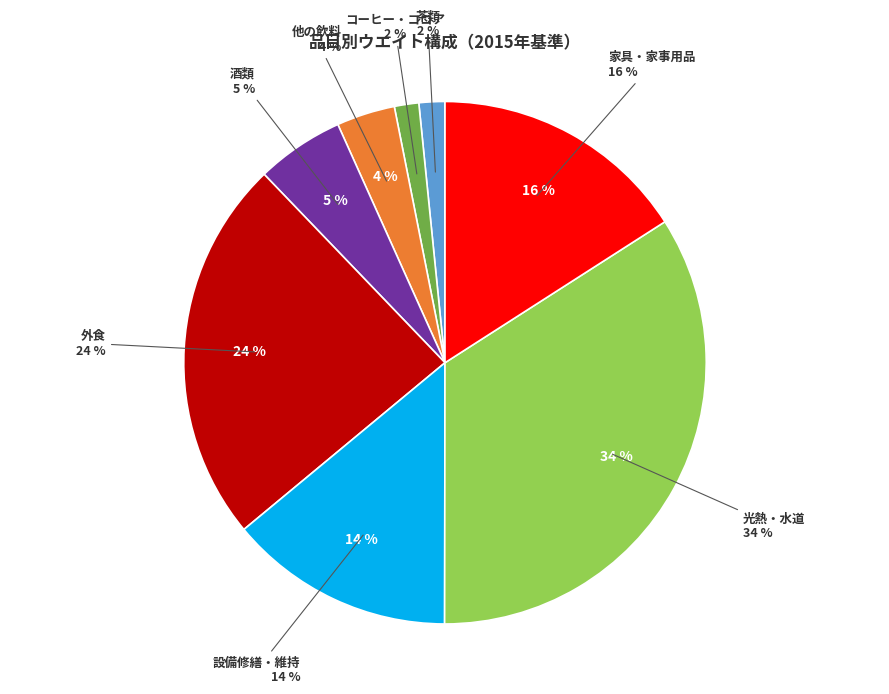

To the nearest percent, what portion does 設備修繕・維持 represent?

14%